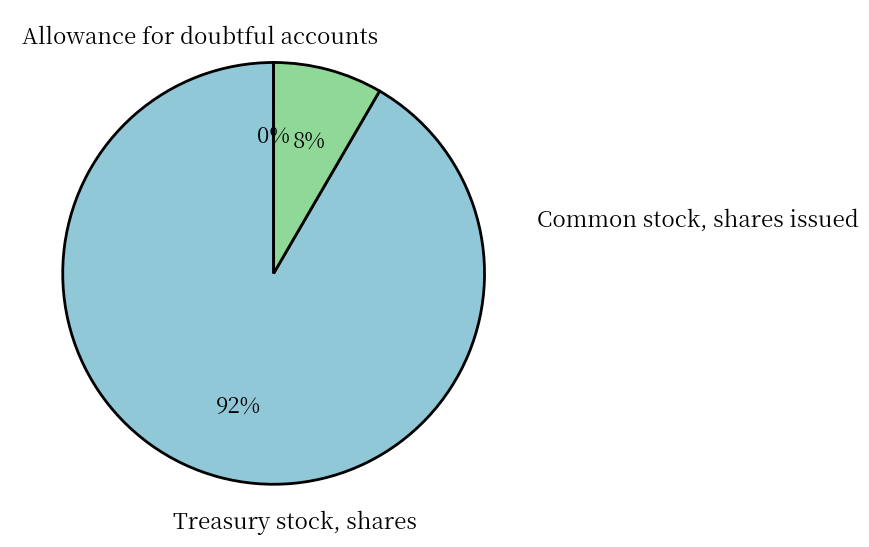

Is the sum of Common stock, shares issued and Treasury stock, shares greater than half?

Yes